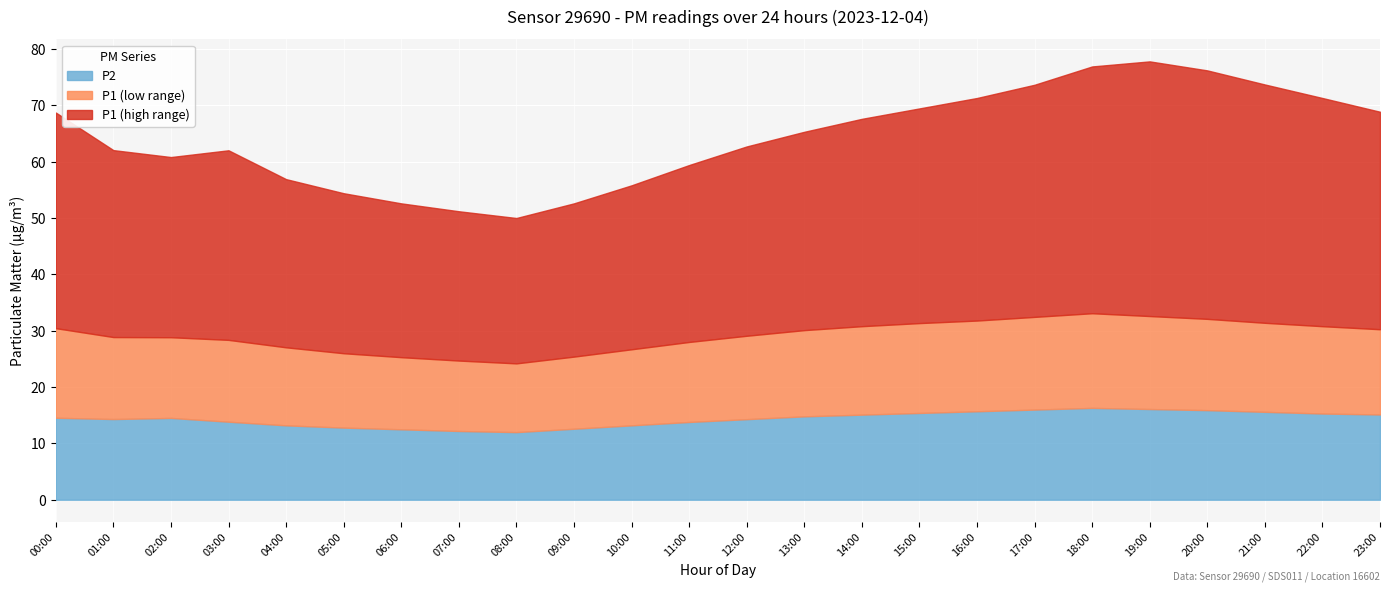

What is the average value of the P1_high series?

35.1